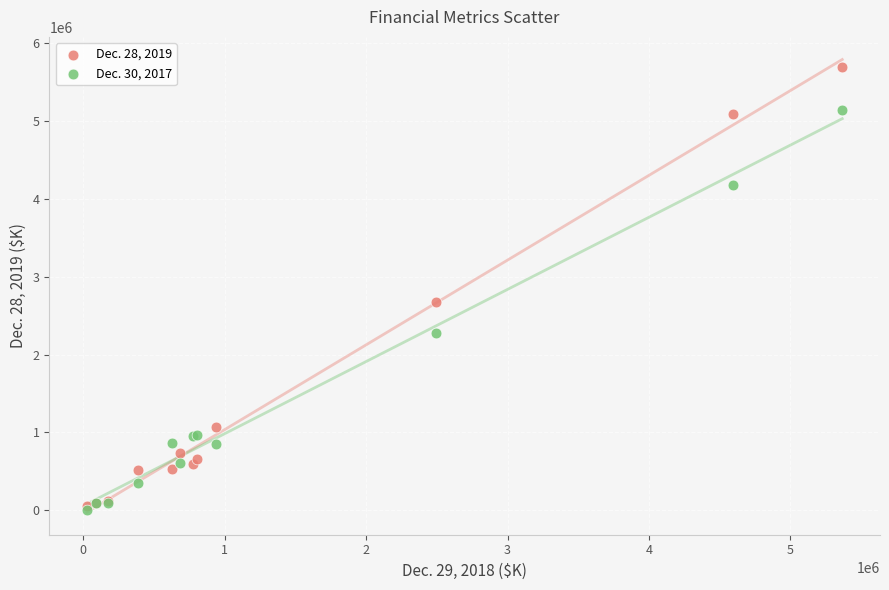

Across all series, what Y value is closest to 2849628?

2675337